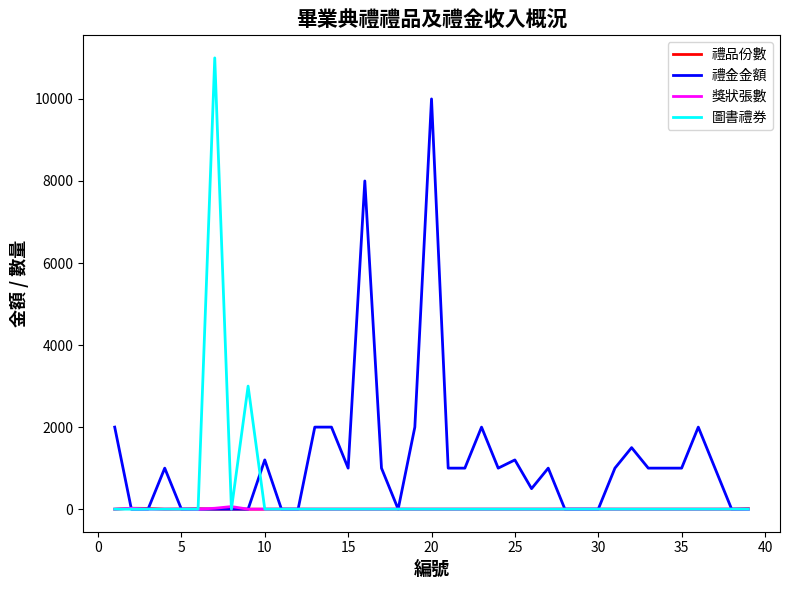

Which series has the largest range (max minus min)?

圖書禮券